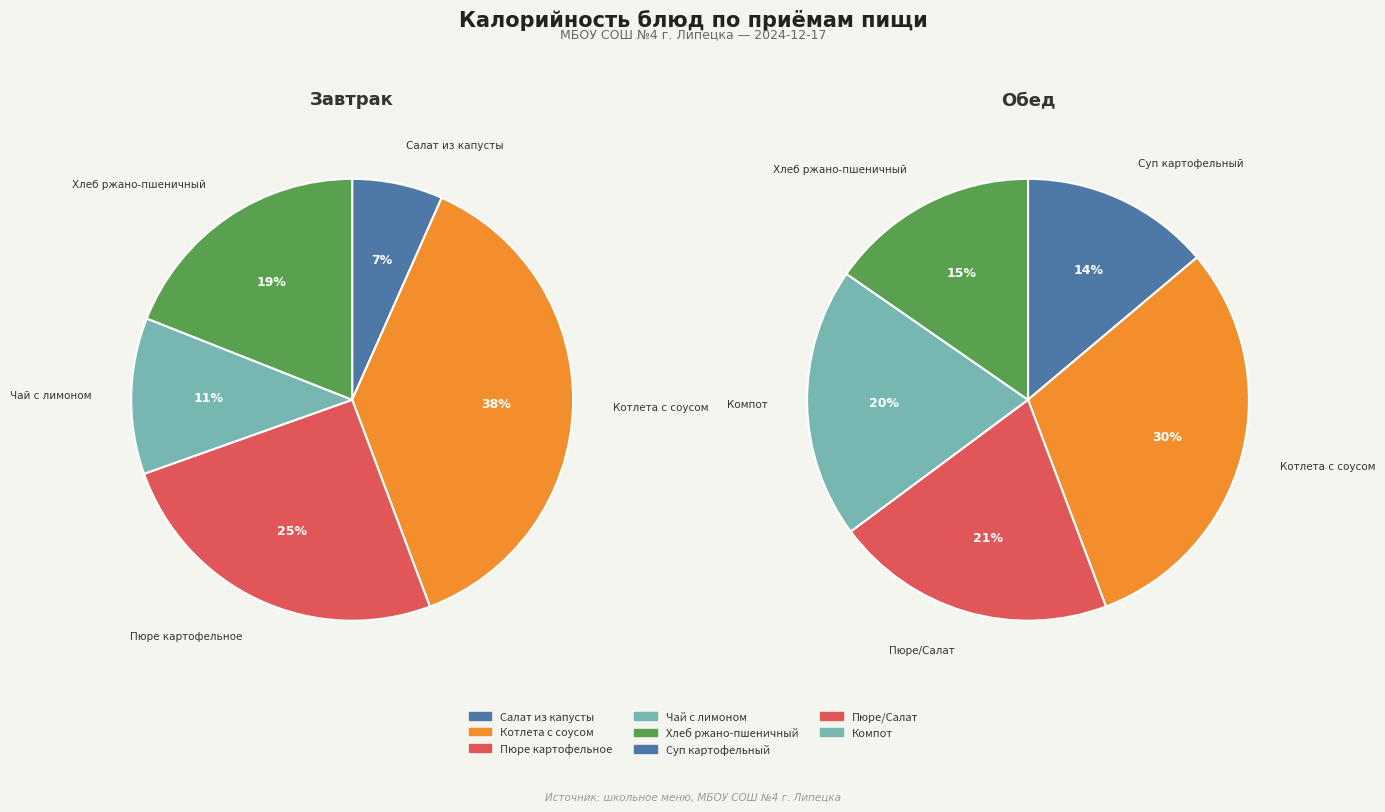

Rank the series by their average value, from lowest to highest.

Завтрак, Обед